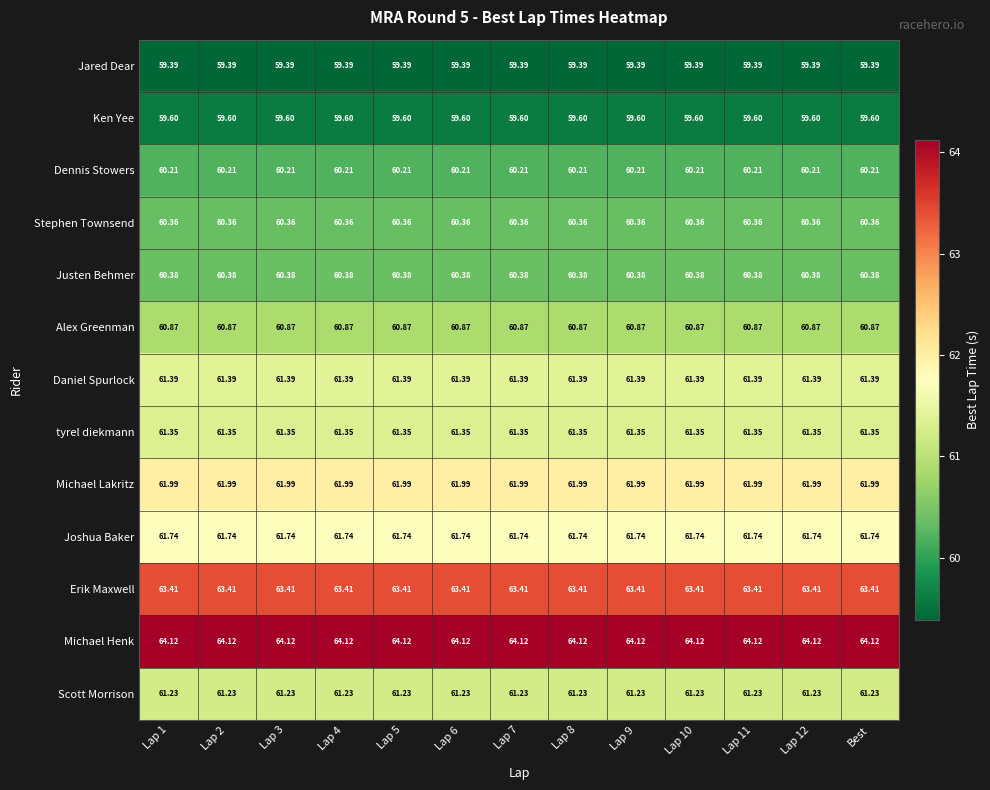

Is the value of Daniel Spurlock at Lap 1 greater than the value of Erik Maxwell at Lap 11?

No